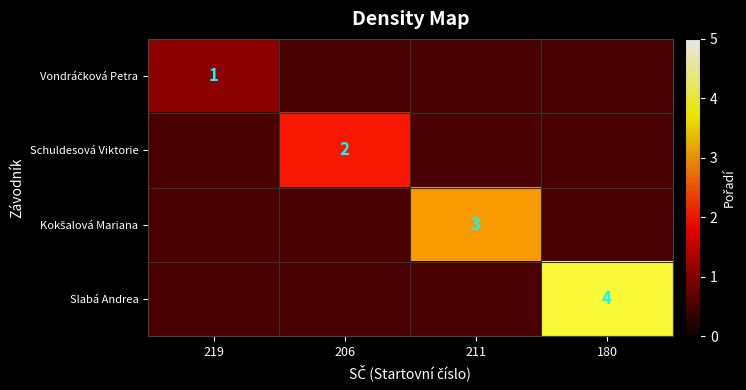

What is the total value across all series at 180?

5.5